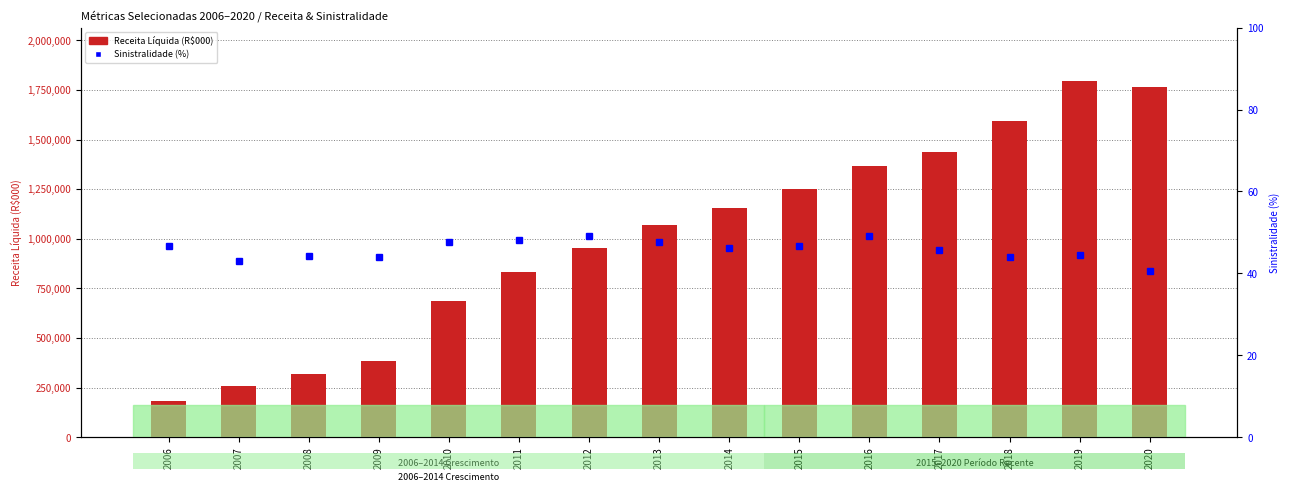

Between 2016 and 2018, which series saw the biggest shift?

Receita Líquida (R$000)